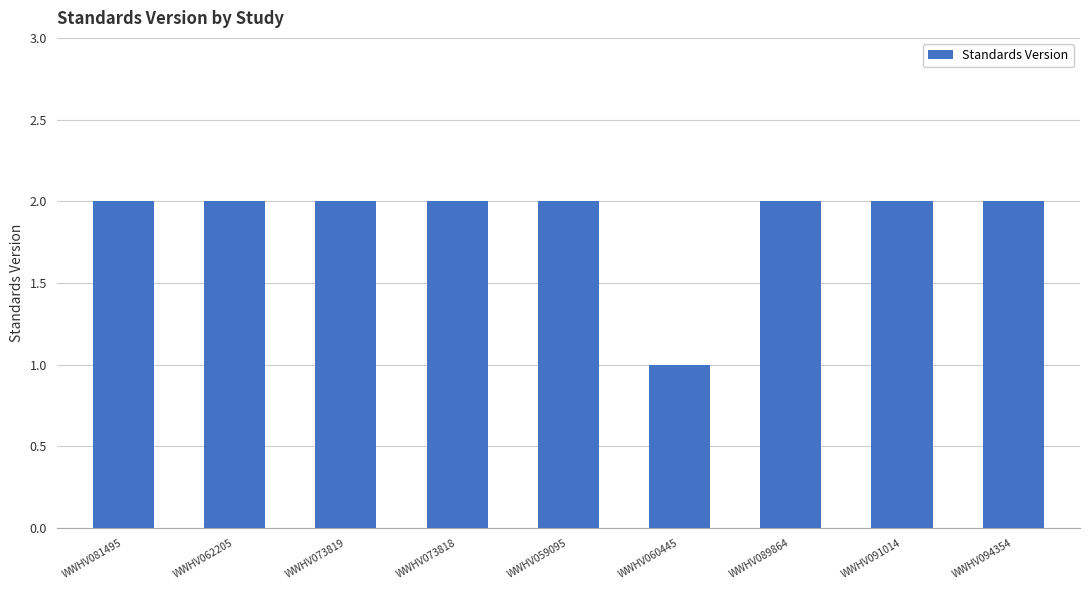

What is the label of the 6th bar from the right?

WWHV073818